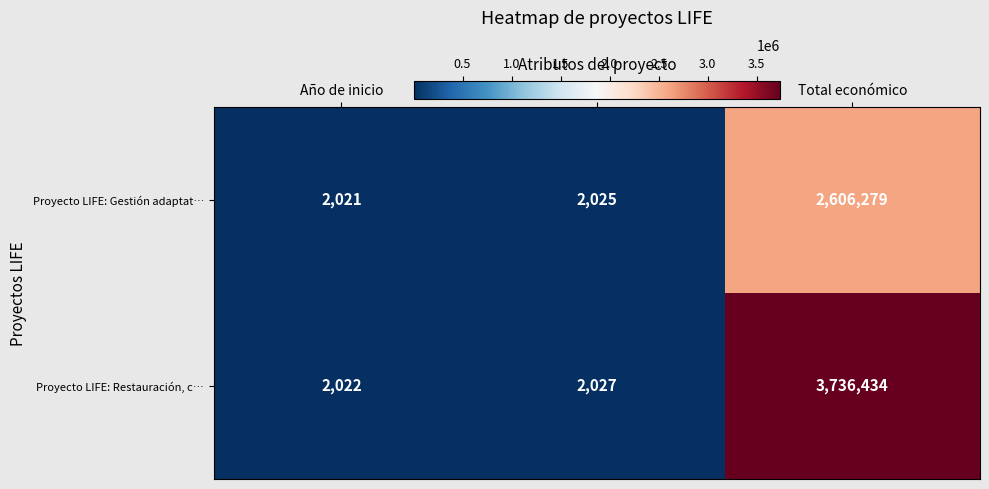

Read the Proyecto LIFE: Gestión adaptat… value at Año de inicio, to the nearest 50.

2000